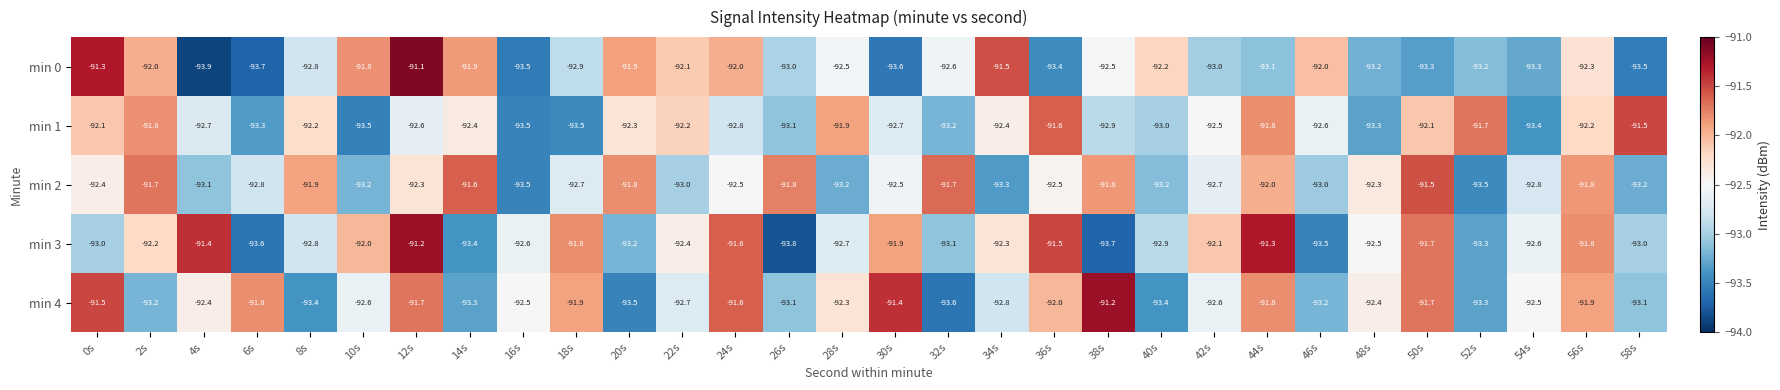

What is the total value across all series at 16s?

-465.6